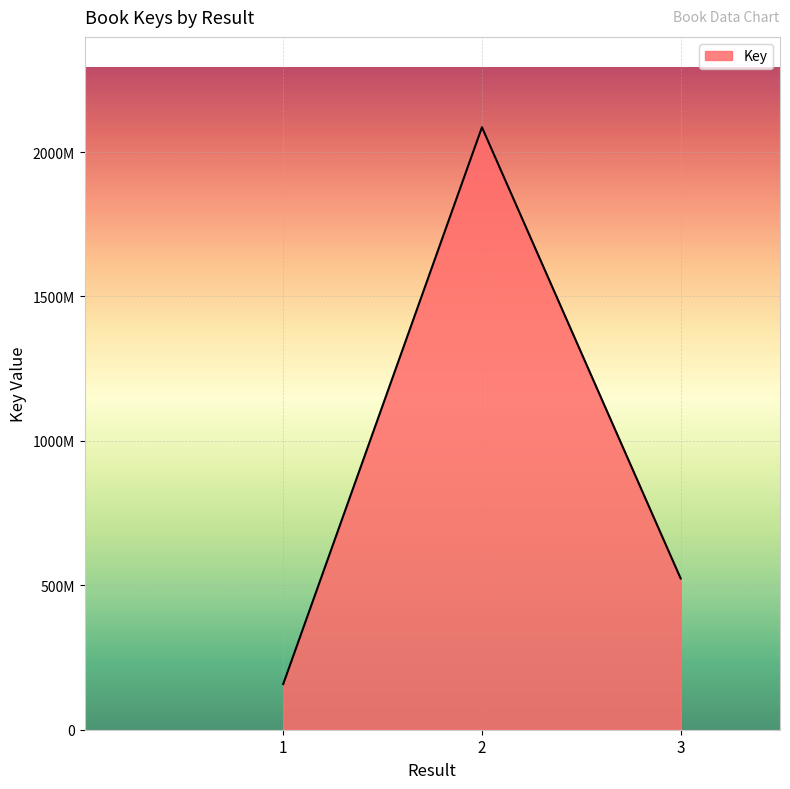

Does the chart have visible grid lines?

Yes